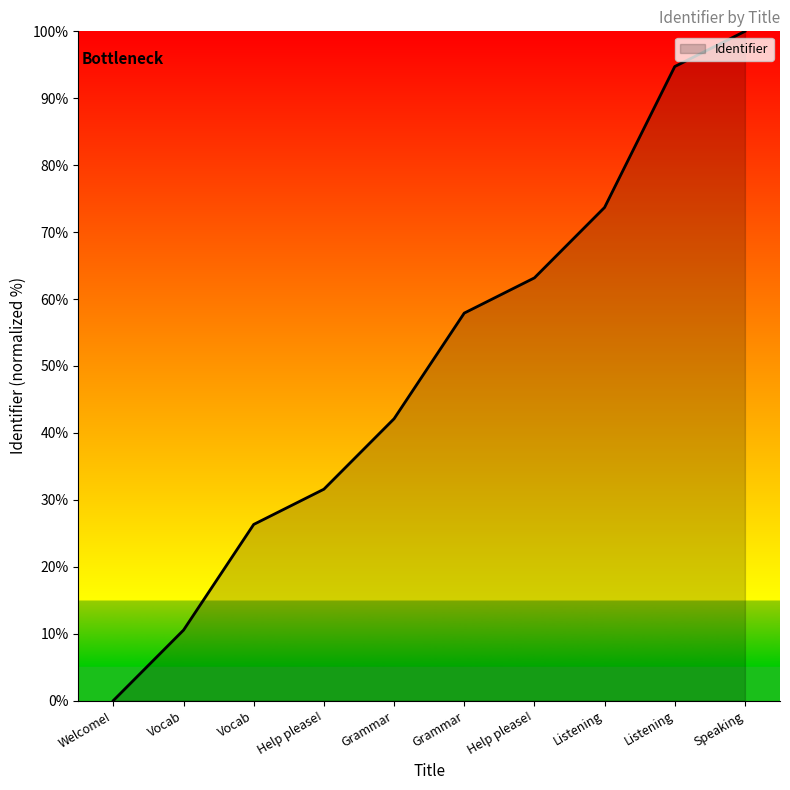

Rank the categories by value from highest to lowest.

Speaking, Listening, Listening, Help please!, Grammar, Grammar, Help please!, Vocab, Vocab, Welcome!